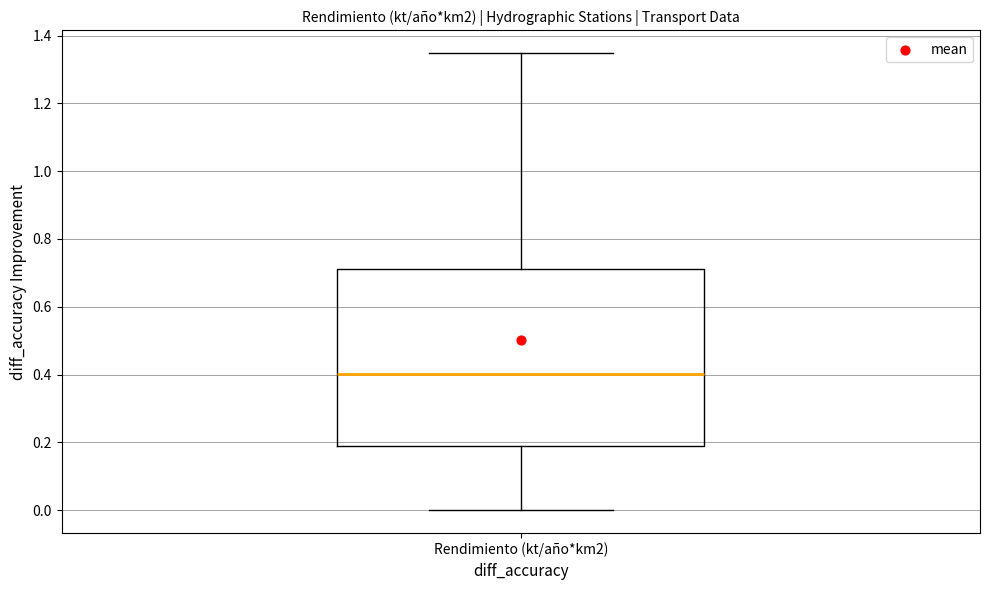

Where does the median line of the box for Rendimiento (kt/año*km2) sit on the y-axis? The values are not printed on the chart, so give them approximately, as read against the axis.

0.40